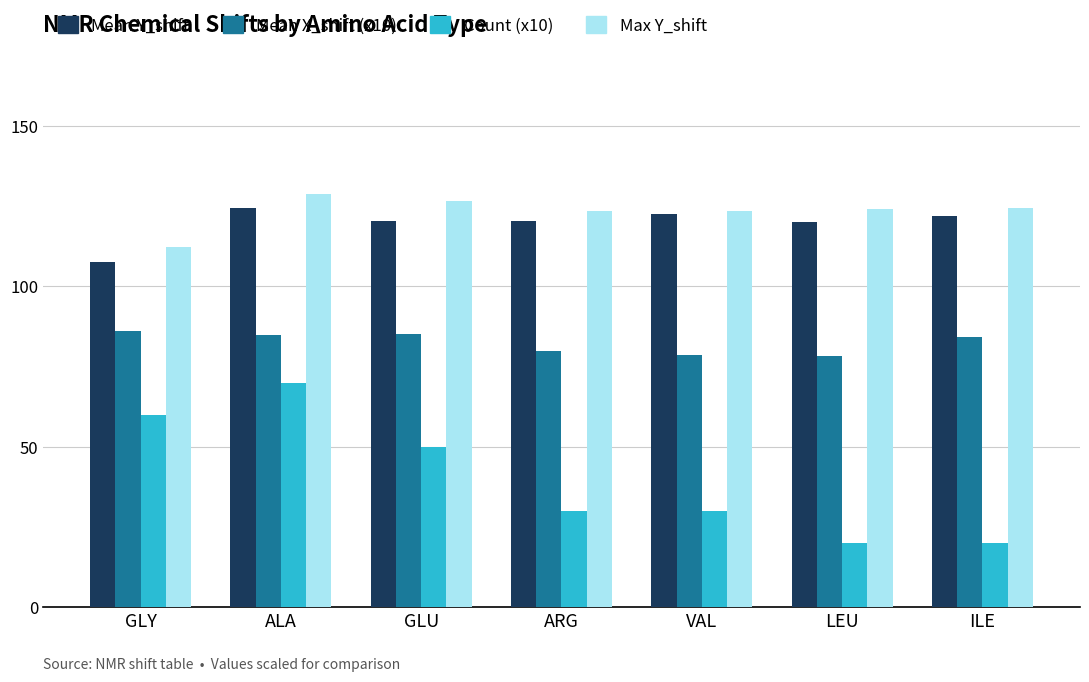

What is the spread (max minus min) of values at ALA?

58.8